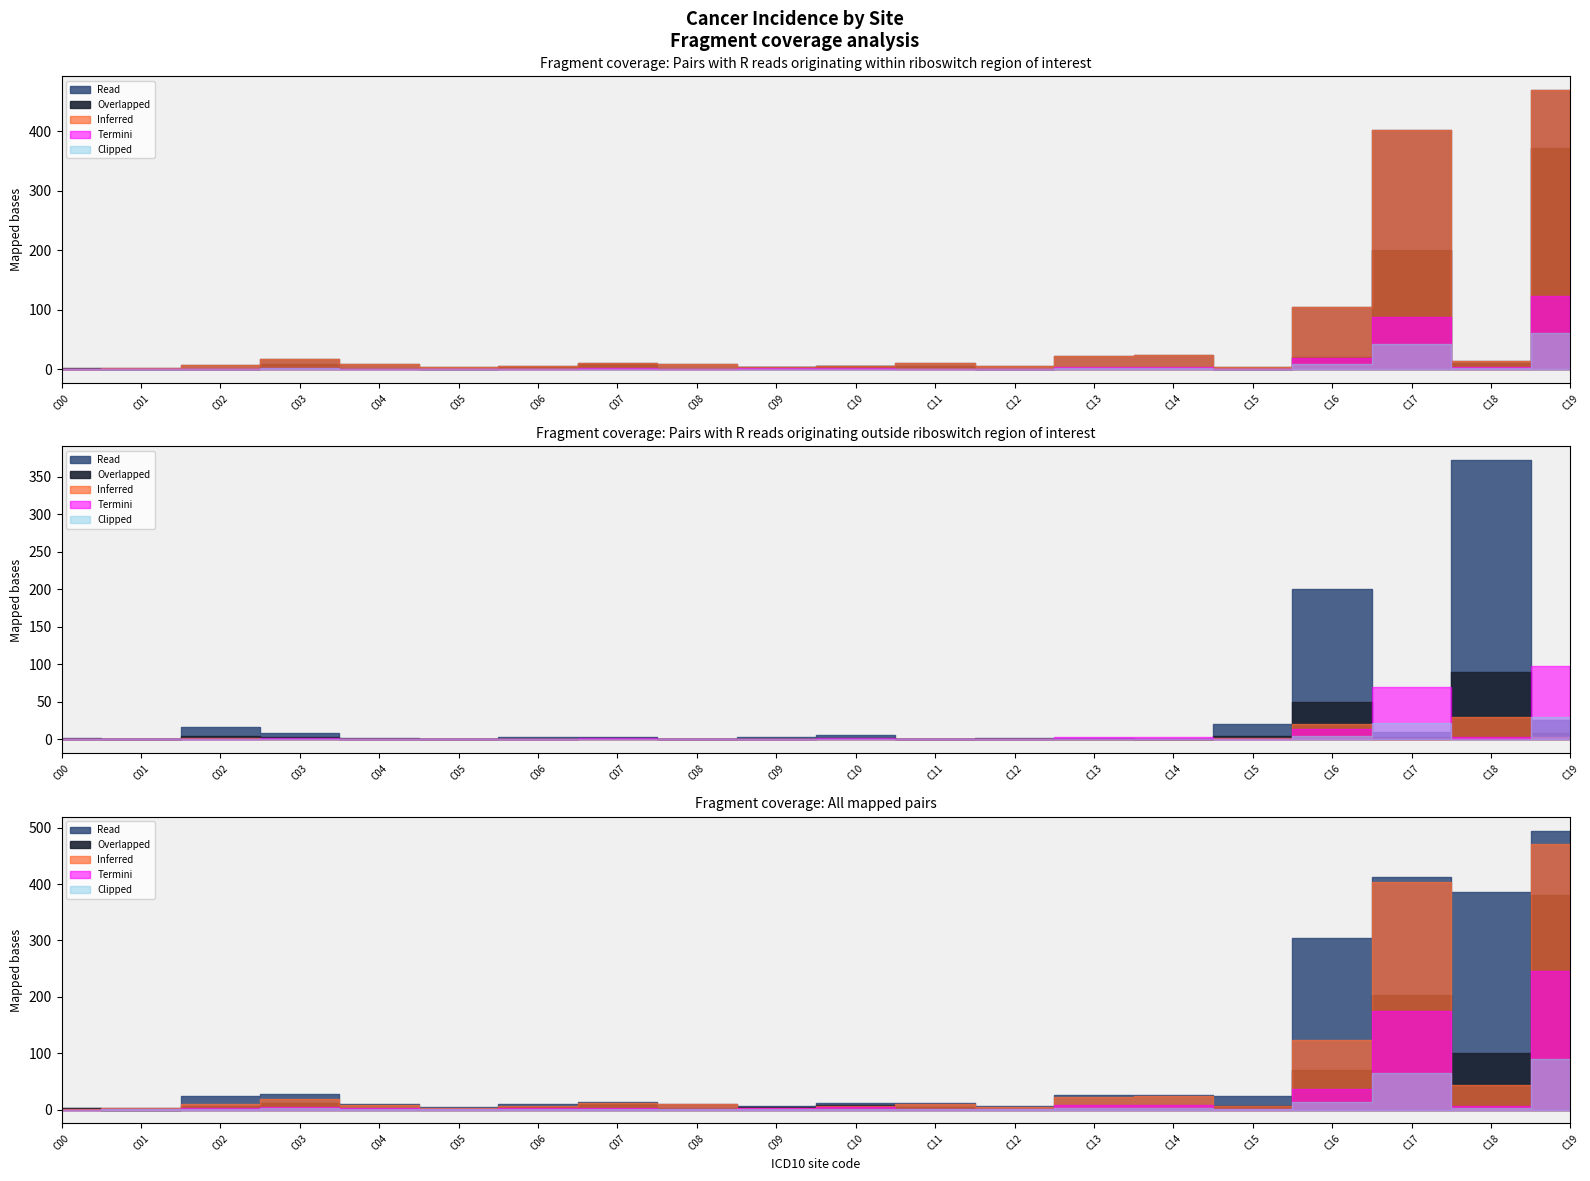

Does the chart display data point markers on the line(s)?

No